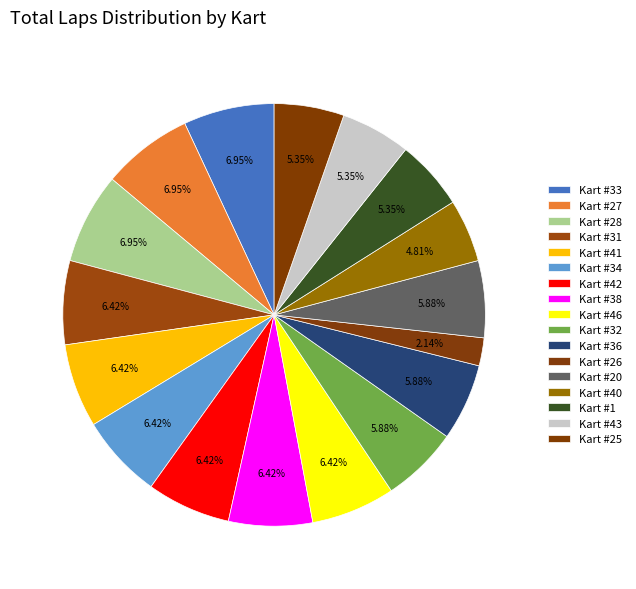

Count the number of slices in the pie.

17